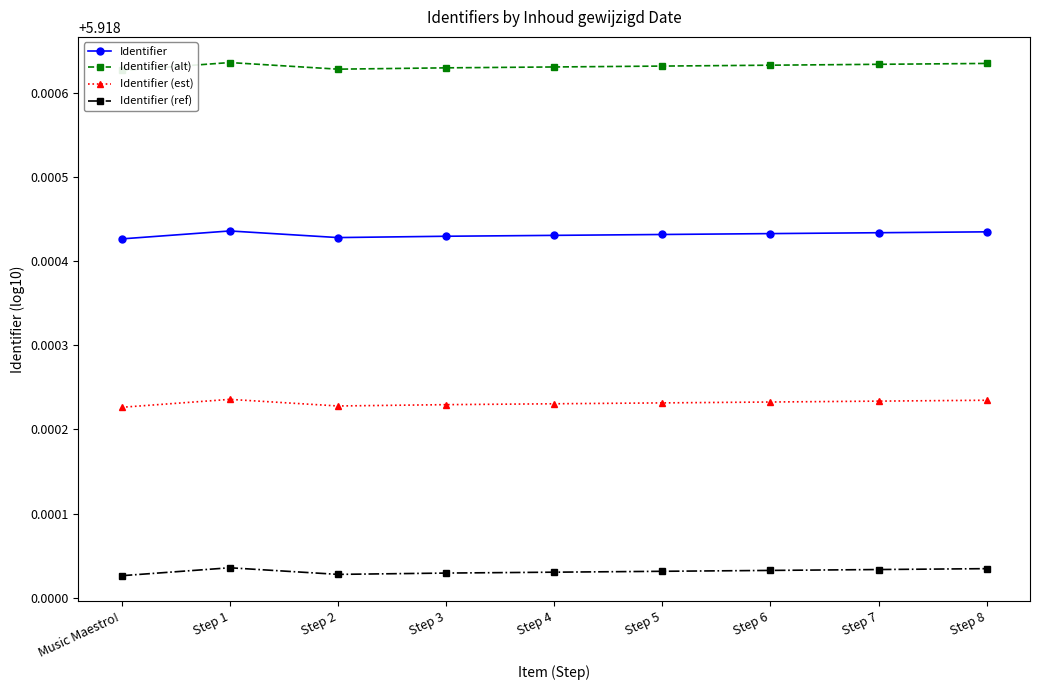

Which category has the lowest value across all series?

Music Maestro!